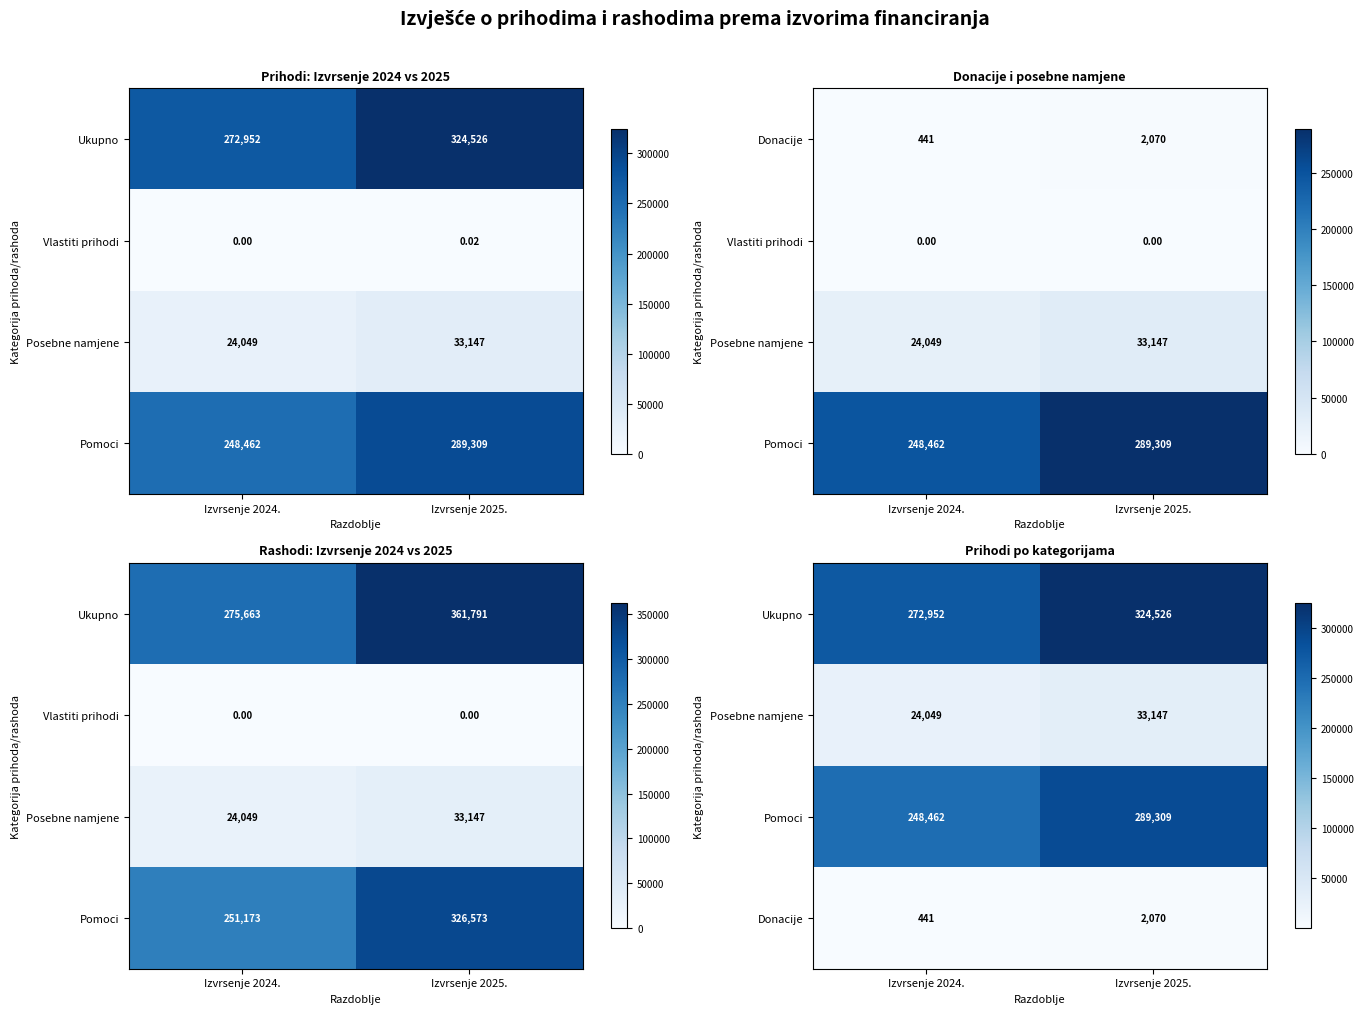

Count the number of data series in this chart.

4